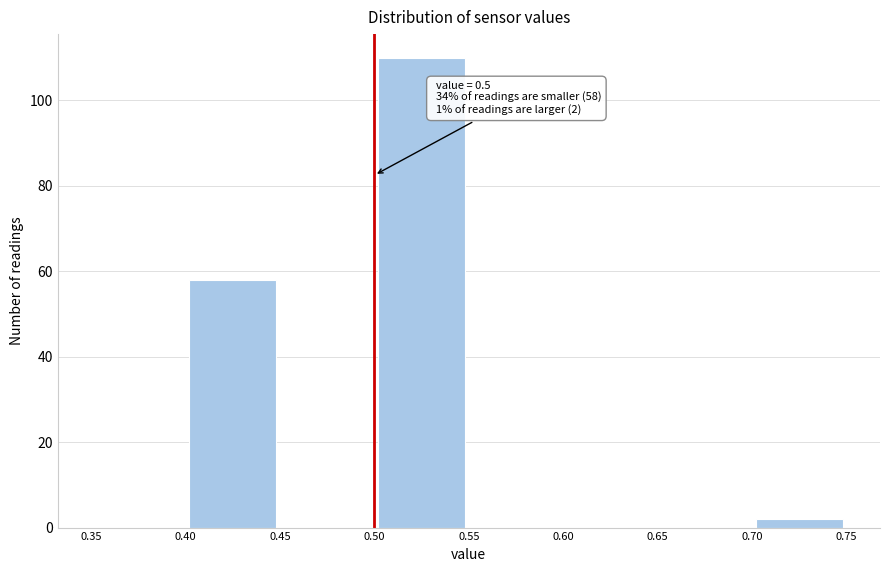

Which range on the x-axis has the tallest bar?

0.50 to 0.55